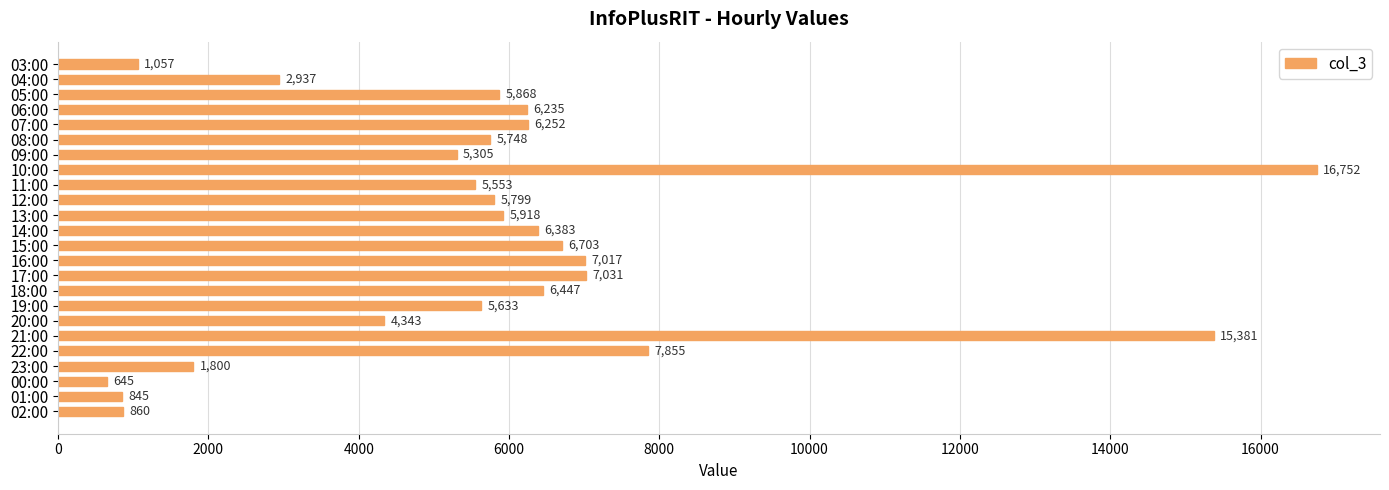

Reading bottom to top, list all the values displayed in this chart.

860	845	645	1800	7855	15381	4343	5633	6447	7031	7017	6703	6383	5918	5799	5553	16752	5305	5748	6252	6235	5868	2937	1057